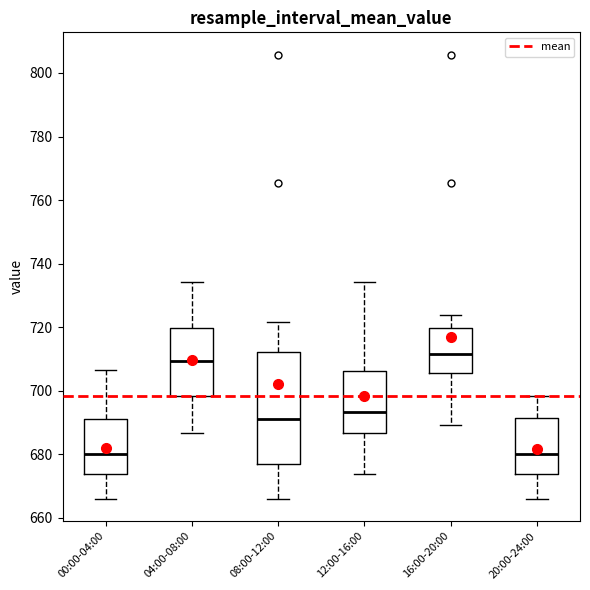

Reading left to right, read every box against the y-axis: the position of its median line, the range the box covers, and the ends of its whiskers. The values are not printed on the chart, so give them approximately, as read against the axis.

00:00-04:00: median 680, box 674 to 692, whiskers 666 to 706
04:00-08:00: median 710, box 698 to 720, whiskers 686 to 734
08:00-12:00: median 692, box 678 to 712, whiskers 666 to 722
12:00-16:00: median 694, box 686 to 706, whiskers 674 to 734
16:00-20:00: median 712, box 706 to 720, whiskers 690 to 724
20:00-24:00: median 680, box 674 to 692, whiskers 666 to 698